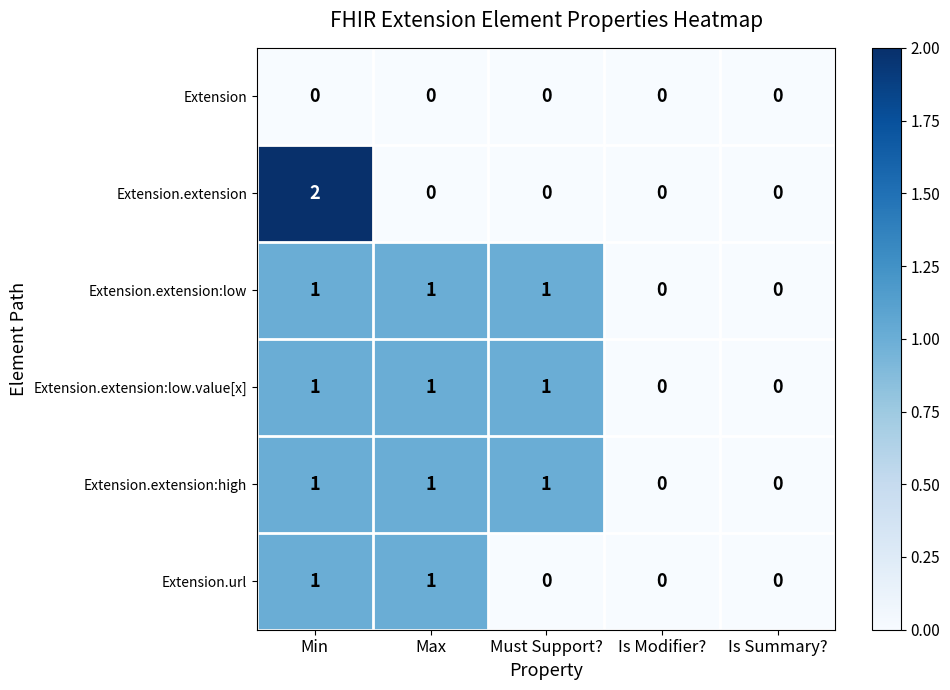

How many positive values does the Extension.extension:high series have?

3